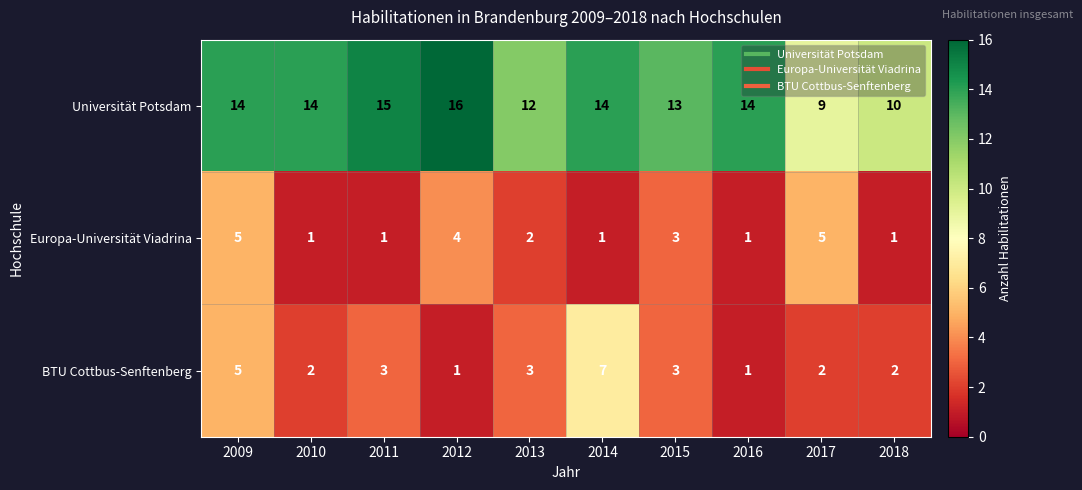

What is the difference between the BTU Cottbus-Senftenberg values at 2014 and 2018?

5